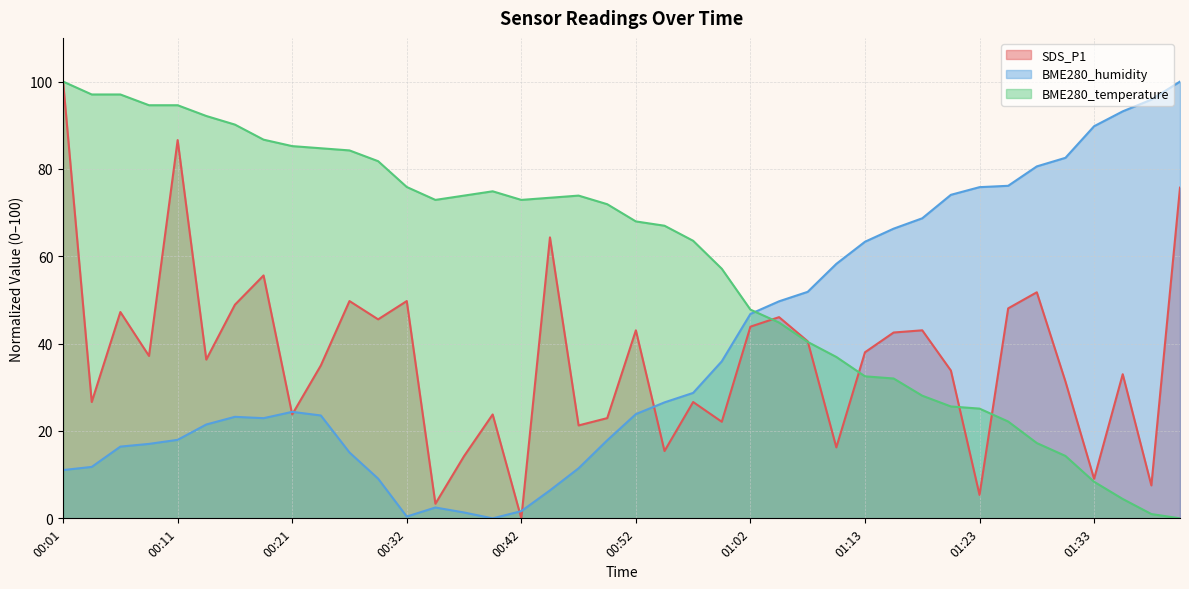

Reading right to left, what are all the values shown in this chart?

SDS_P1: 75.7	7.5	33.0	9.0	31.3	51.8	48.1	5.4	33.8	43.0	42.5	38.0	16.2	40.5	46.1	43.9	22.1	26.6	15.4	43.0	22.9	21.3	64.3	0.0	23.8	14.2	3.4	49.7	45.6	49.7	35.0	23.8	55.6	48.9	36.3	86.6	37.2	47.2	26.6	100.0
BME280_humidity: 100.0	95.9	93.2	89.8	82.5	80.6	76.1	75.8	74.1	68.7	66.3	63.3	58.3	51.9	49.7	46.8	36.0	28.7	26.5	23.9	17.9	11.5	6.4	1.7	0.0	1.3	2.5	0.4	9.1	15.1	23.6	24.4	22.9	23.2	21.5	18.0	17.0	16.4	11.8	11.1
BME280_temperature: 0.0	1.0	4.4	8.4	14.3	17.2	22.2	25.1	25.6	28.1	32.0	32.5	36.9	40.4	44.8	47.8	57.1	63.5	67.0	68.0	71.9	73.9	73.4	72.9	74.9	73.9	72.9	75.9	81.8	84.2	84.7	85.2	86.7	90.1	92.1	94.6	94.6	97.0	97.0	100.0